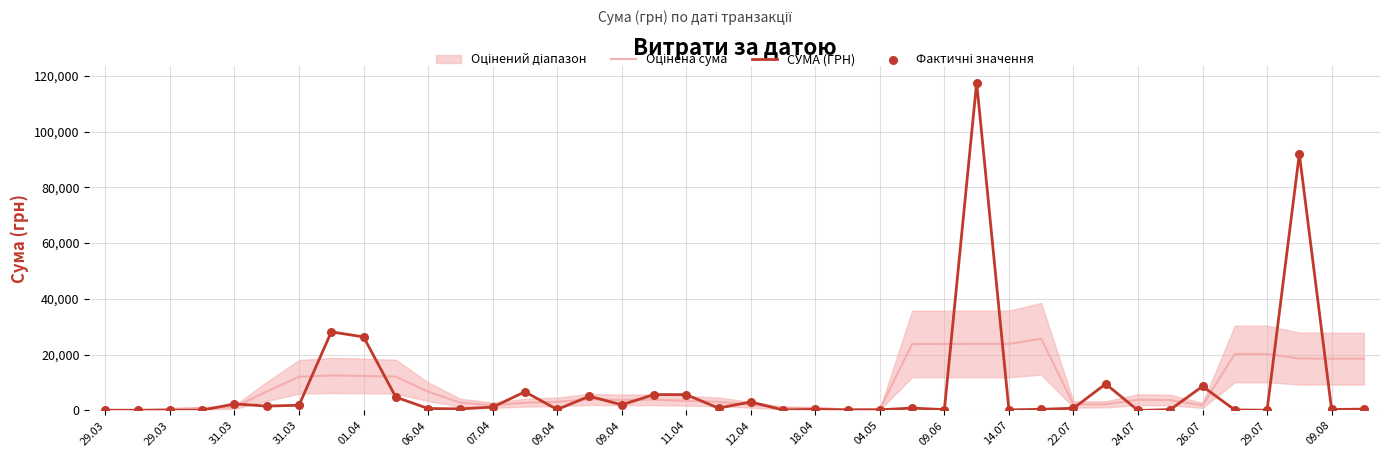

Which series has the largest total across all categories?

СУМА (ГРН)